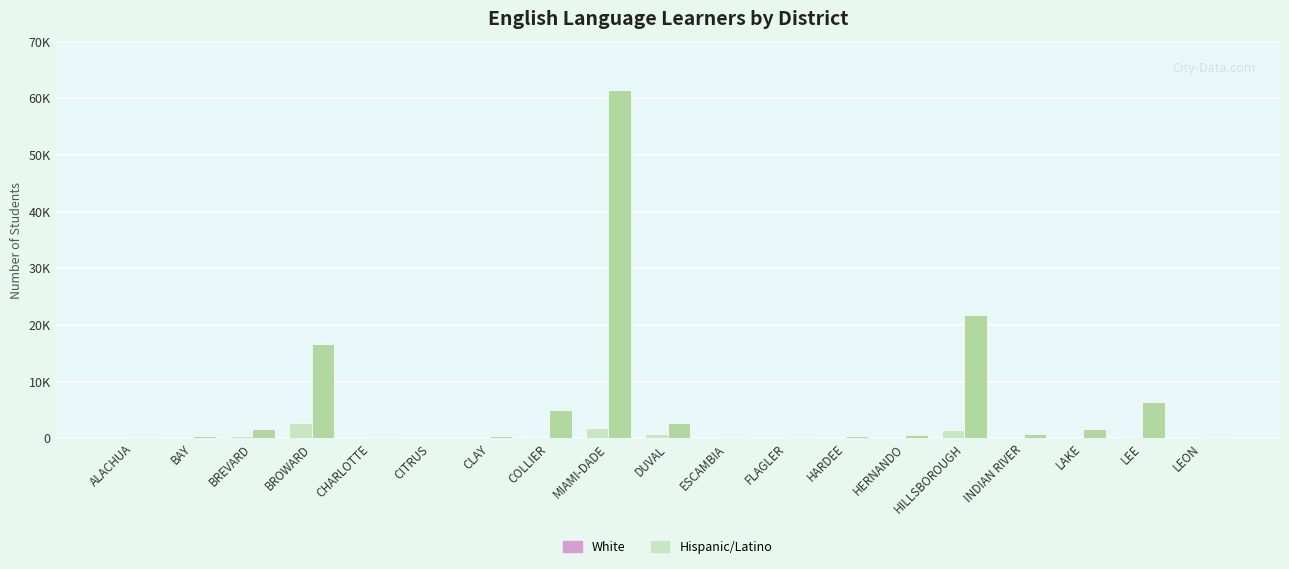

What is the label of the 9th bar from the right?

ESCAMBIA